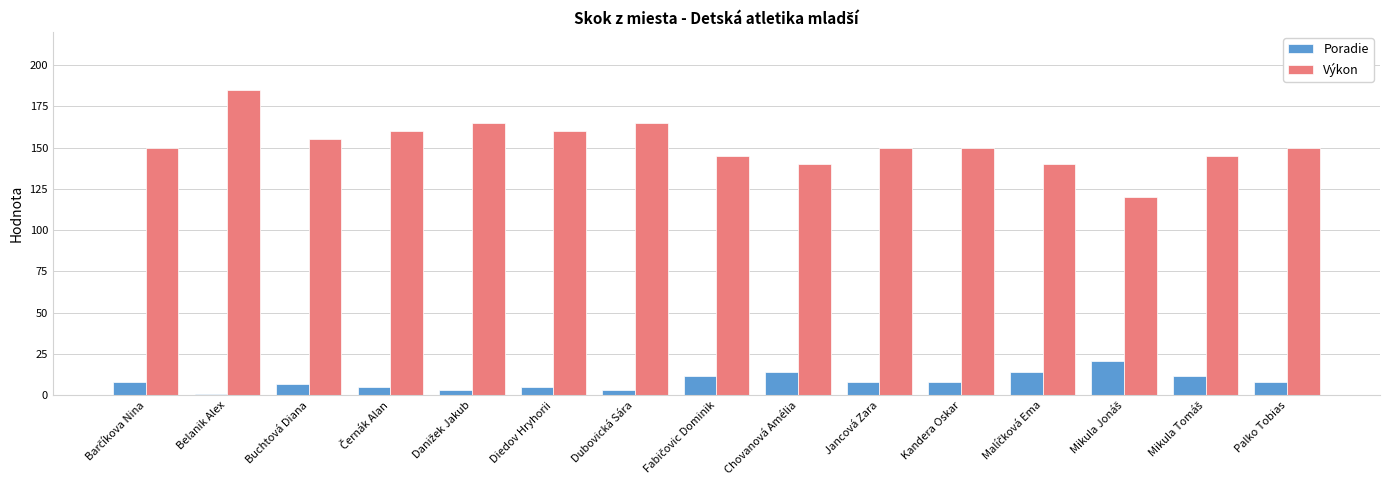

Reading left to right, list all the values displayed in this chart.

Poradie: 8	1	7	5	3	5	3	12	14	8	8	14	21	12	8
Výkon: 150	185	155	160	165	160	165	145	140	150	150	140	120	145	150